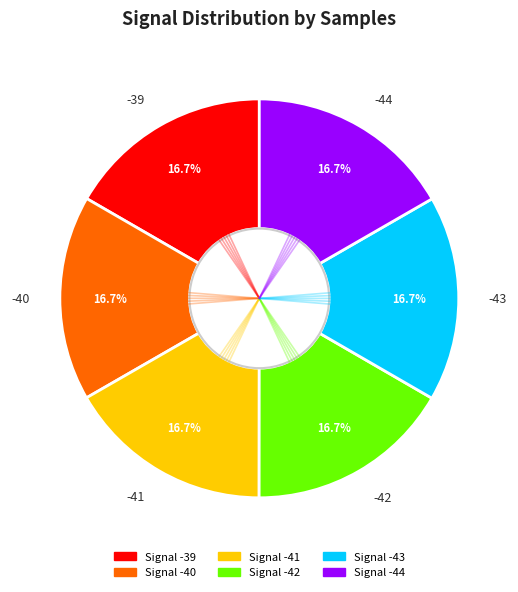

Combined, do -44 and -42 account for over 50%?

No